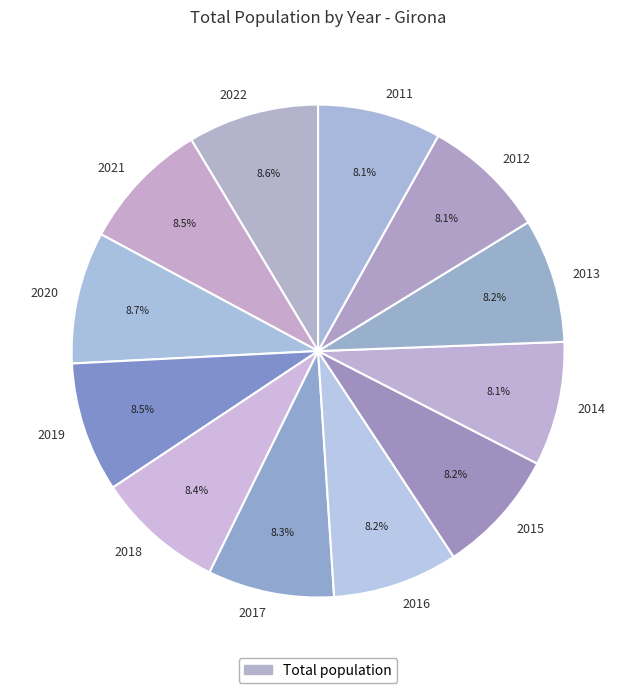

To the nearest percent, what is the difference between the largest and smallest slice percentages?

1%